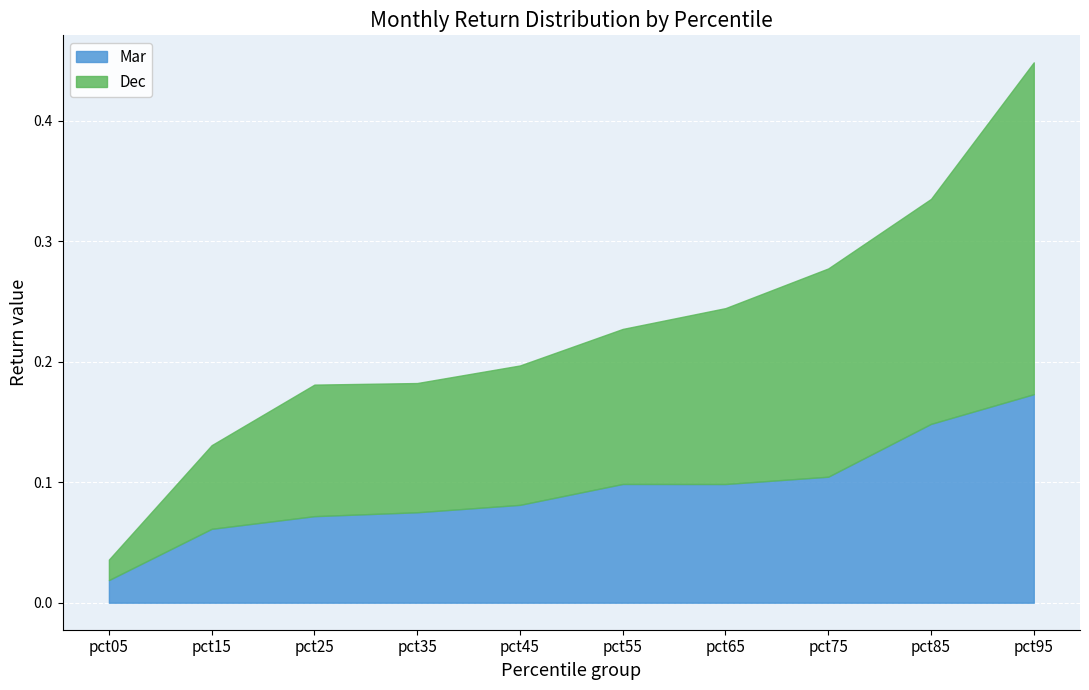

Reading left to right, list all the values displayed in this chart.

Mar: pct05=0.0	pct15=0.1	pct25=0.1	pct35=0.1	pct45=0.1	pct55=0.1	pct65=0.1	pct75=0.1	pct85=0.1	pct95=0.2
Dec: pct05=0.0	pct15=0.1	pct25=0.1	pct35=0.1	pct45=0.1	pct55=0.1	pct65=0.1	pct75=0.2	pct85=0.2	pct95=0.3